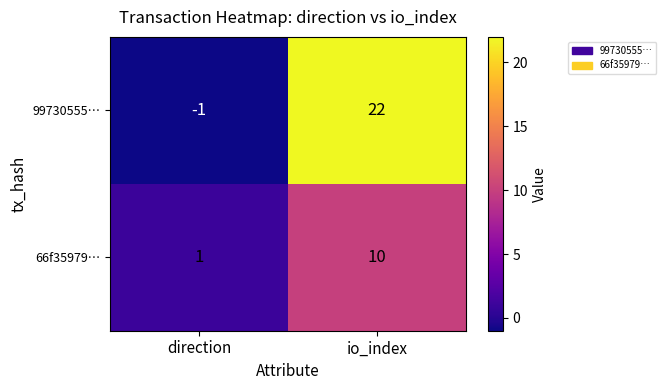

Reading left to right, what are all the values shown in this chart?

99730555…: -1	22
66f35979…: 1	10